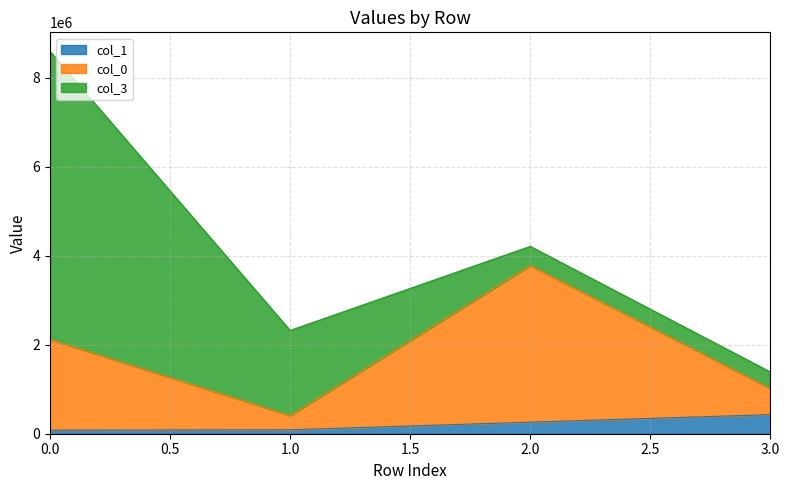

The col_0 series shows 907791.2 at 0. True or false?

False